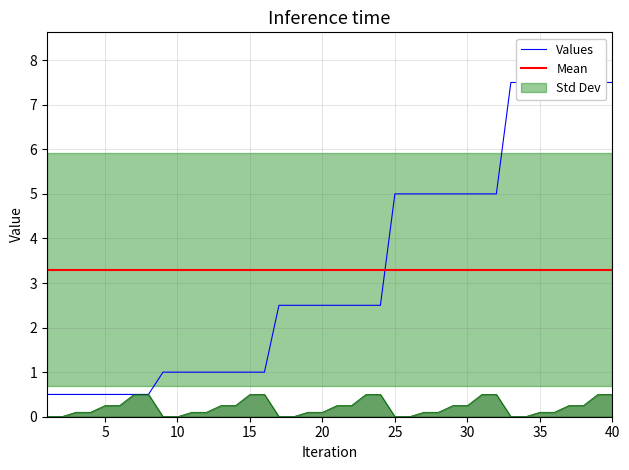

Reading left to right, extract all data points from this chart.

Re: 1=0.5	2=0.5	3=0.5	4=0.5	5=0.5	6=0.5	7=0.5	8=0.5	9=1.0	10=1.0	11=1.0	12=1.0	13=1.0	14=1.0	15=1.0	16=1.0	17=2.5	18=2.5	19=2.5	20=2.5	21=2.5	22=2.5	23=2.5	24=2.5	25=5.0	26=5.0	27=5.0	28=5.0	29=5.0	30=5.0	31=5.0	32=5.0	33=7.5	34=7.5	35=7.5	36=7.5	37=7.5	38=7.5	39=7.5	40=7.5
Mach: 1=0.0	2=0.0	3=0.1	4=0.1	5=0.2	6=0.2	7=0.5	8=0.5	9=0.0	10=0.0	11=0.1	12=0.1	13=0.2	14=0.2	15=0.5	16=0.5	17=0.0	18=0.0	19=0.1	20=0.1	21=0.2	22=0.2	23=0.5	24=0.5	25=0.0	26=0.0	27=0.1	28=0.1	29=0.2	30=0.2	31=0.5	32=0.5	33=0.0	34=0.0	35=0.1	36=0.1	37=0.2	38=0.2	39=0.5	40=0.5